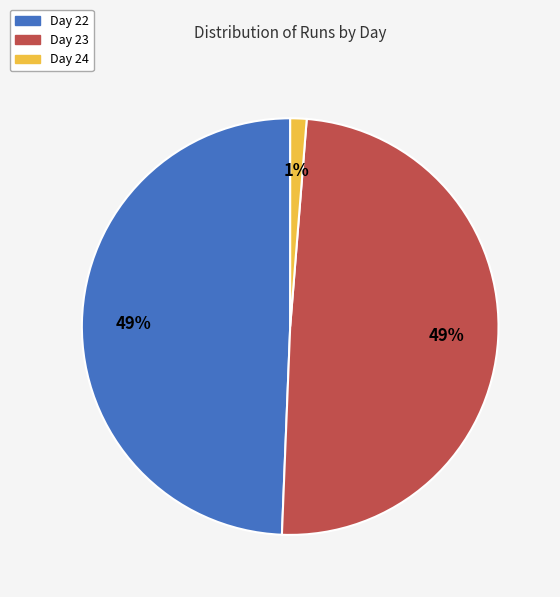

To the nearest percent, what portion does Day 22 represent?

49%